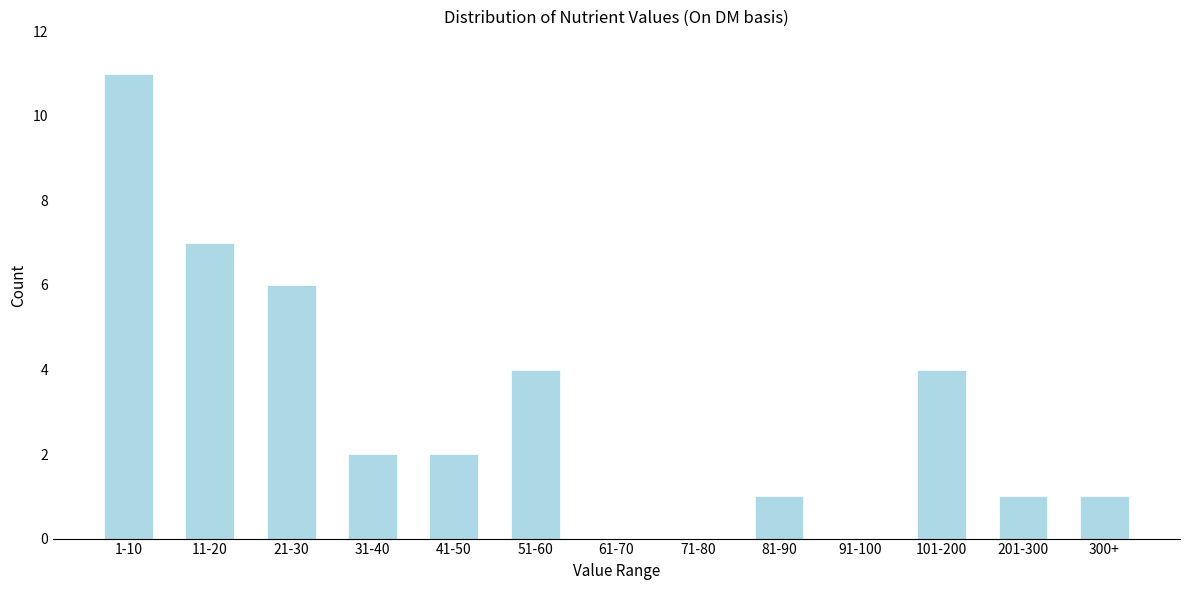

Reading left to right, what are all the values shown in this chart?

1-10=11	11-20=7	21-30=6	31-40=2	41-50=2	51-60=4	61-70=0	71-80=0	81-90=1	91-100=0	101-200=4	201-300=1	300+=1